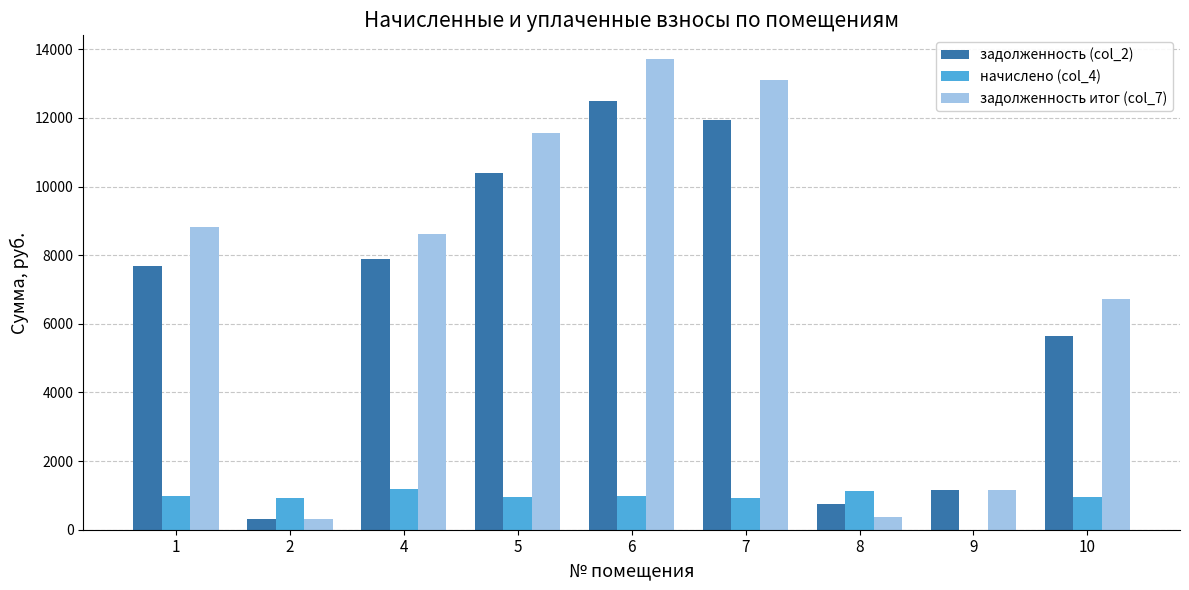

Does the chart contain stacked bars?

No